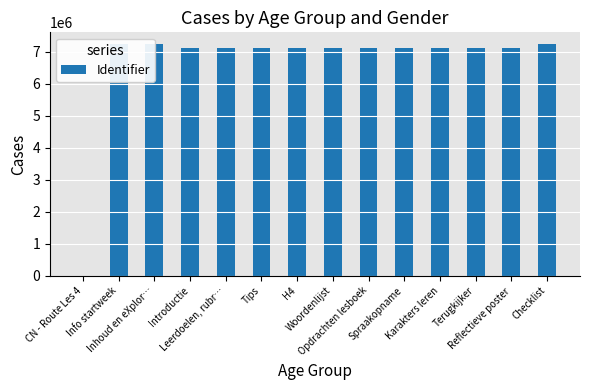

At which category does the chart reach its minimum across all series?

CN - Route Les 4